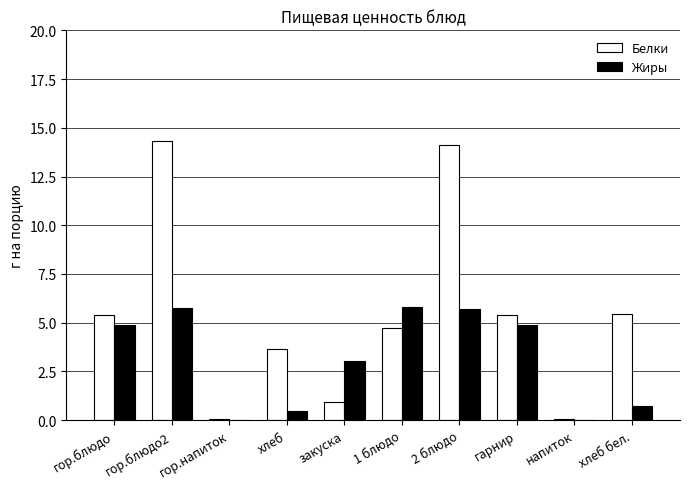

Where does the Жиры series first go above 4?

гор.блюдо